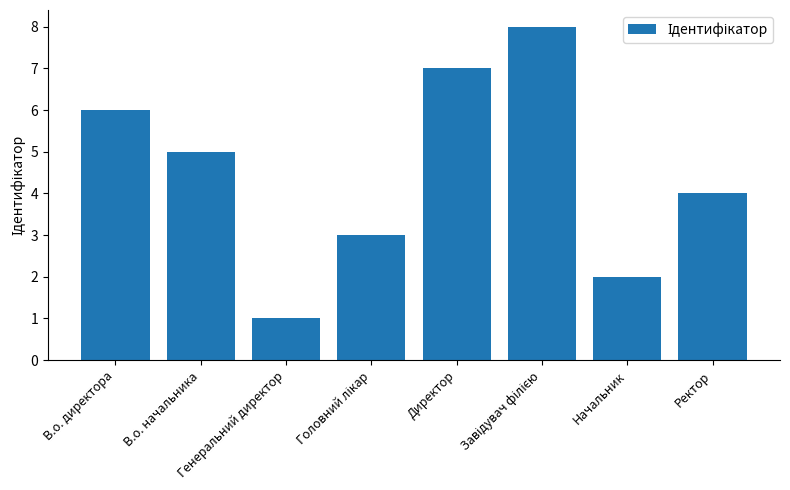

How many data points are less than 5?

4